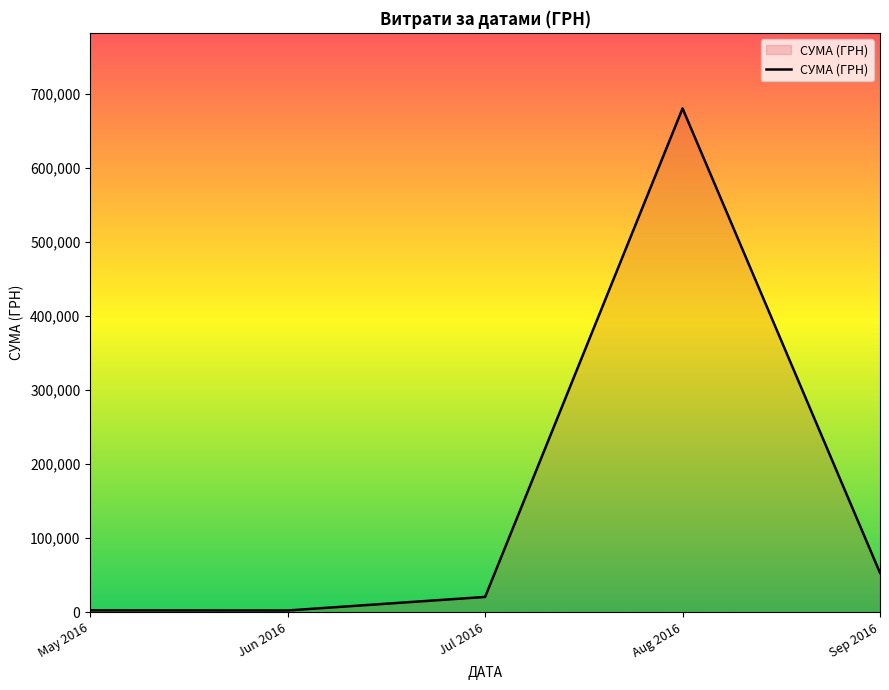

Is it true that the value at Sep 2016 is 80277.9?

False